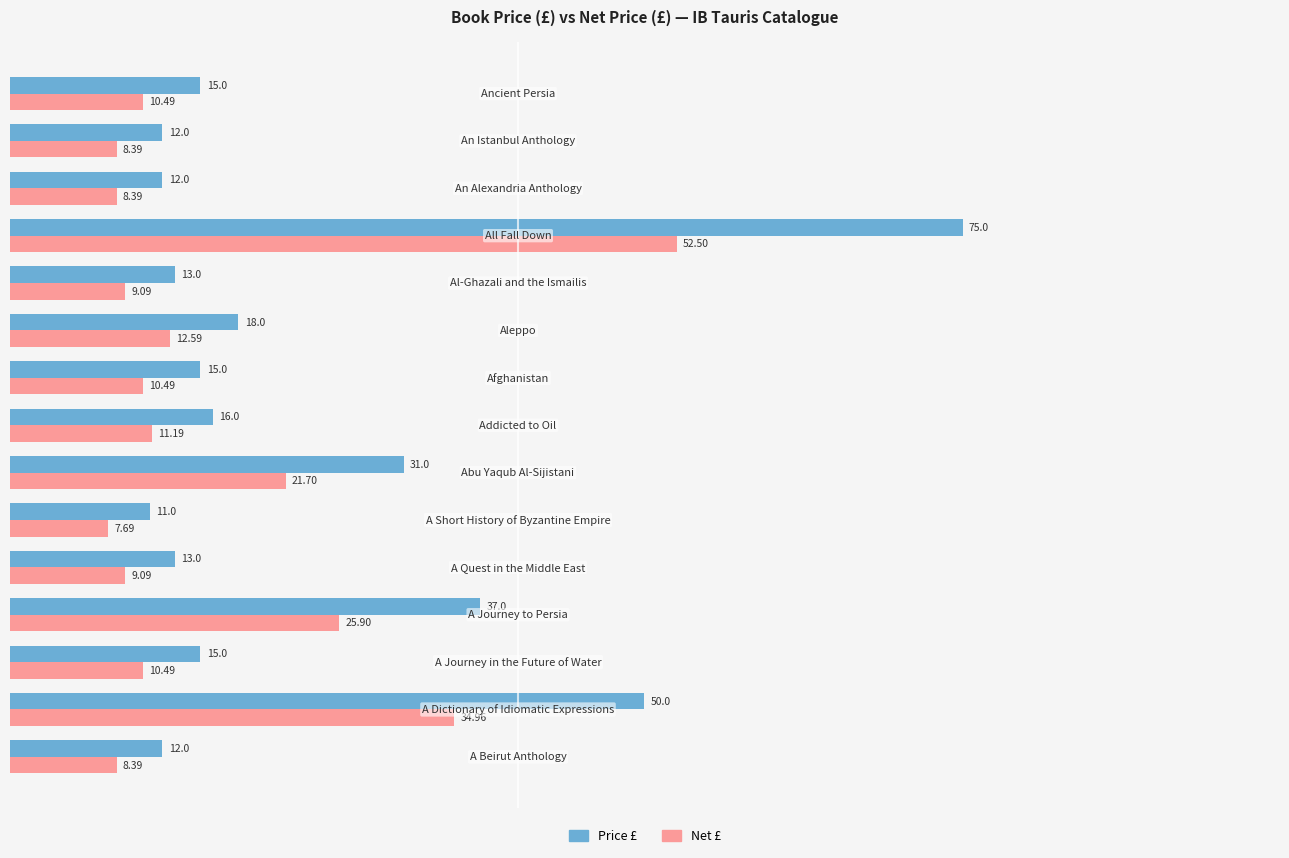

Which series has the largest total across all categories?

Price £